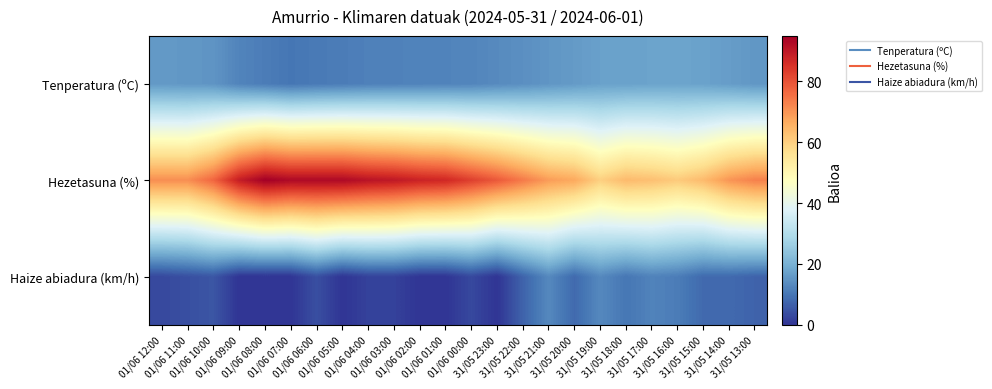

Between 01/06 00:00 and 31/05 20:00, which series saw the biggest shift?

Hezetasuna (%)